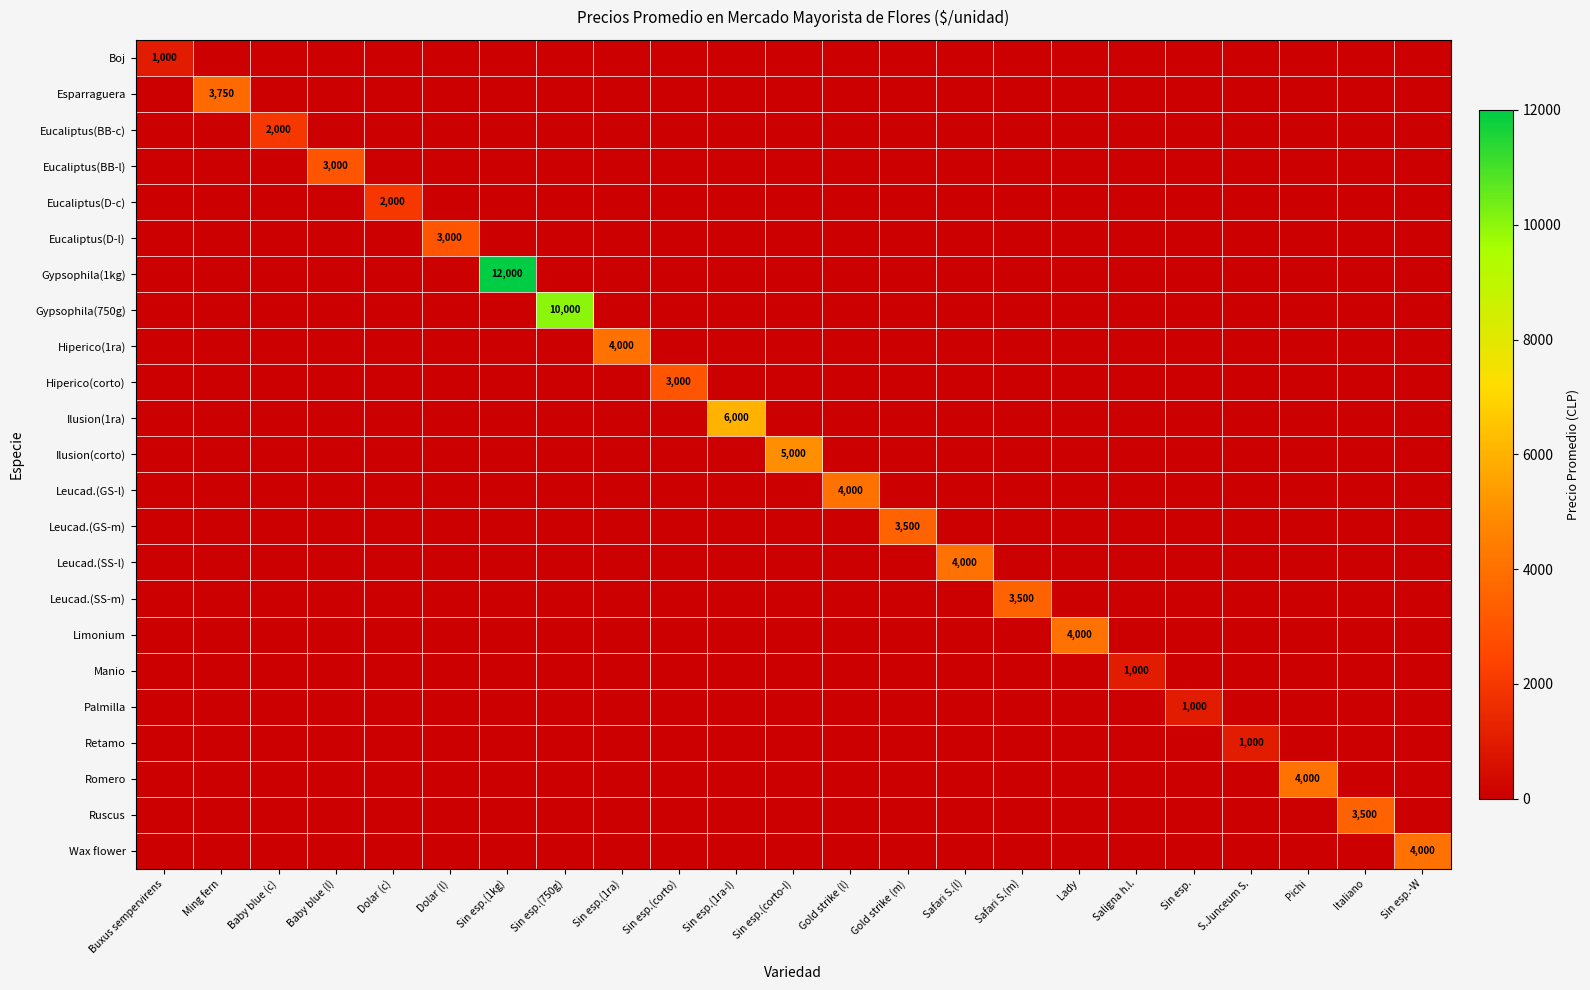

Which has a higher value, Buxus sempervirens or Gold strike (m)?

Buxus sempervirens